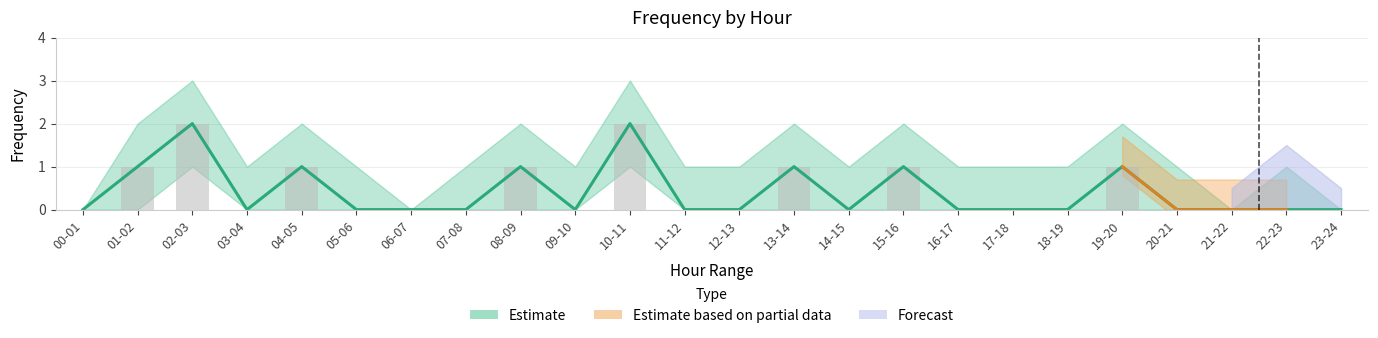

What position from the left is 18-19?

19